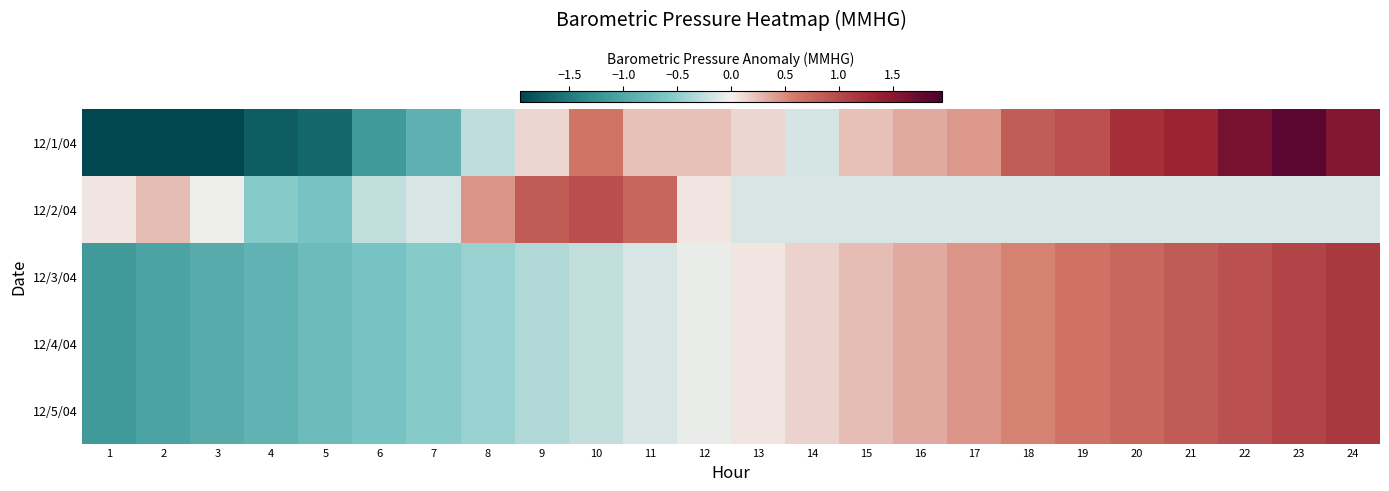

Rank the series by their maximum value, from highest to lowest.

12/1/04, 12/3/04, 12/4/04, 12/5/04, 12/2/04